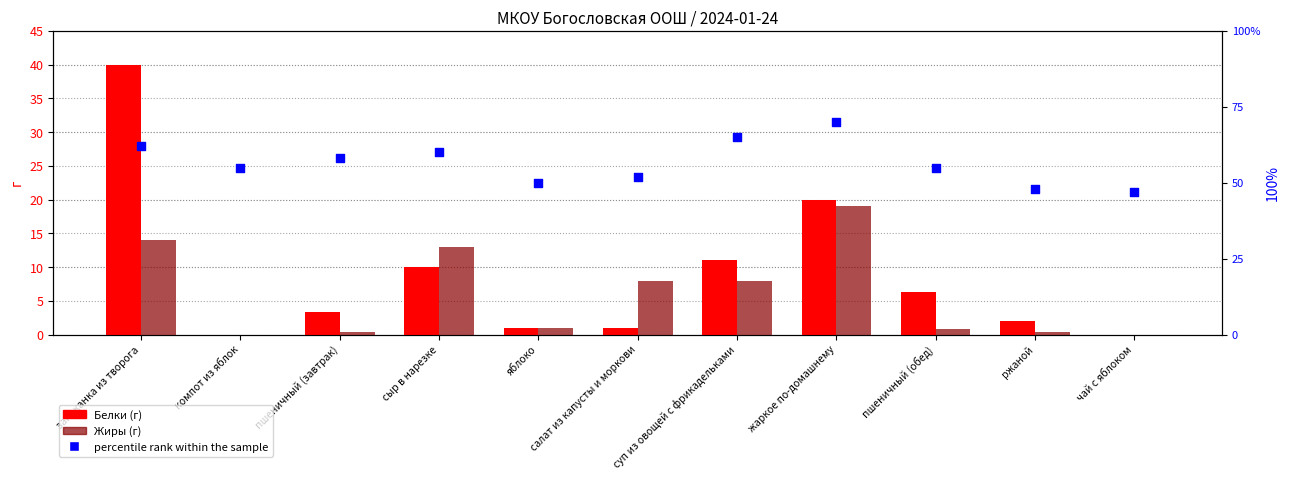

Which series has the largest total across all categories?

percentile rank within the sample